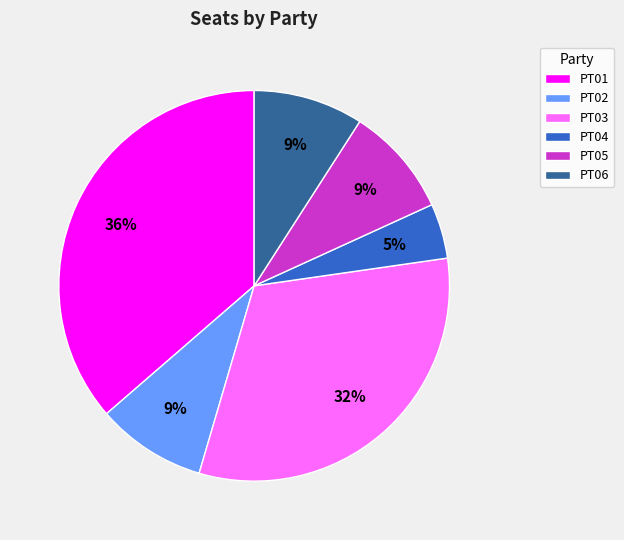

Is it true that PT02 is 1% of the pie?

False